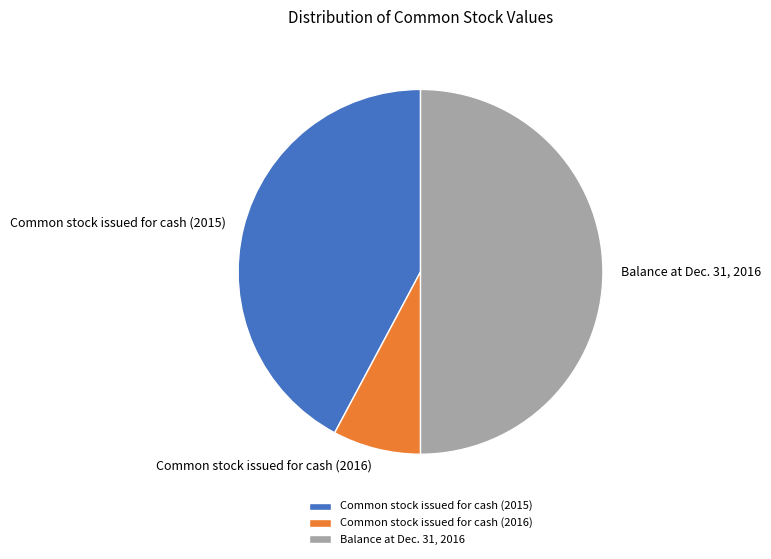

Is the sum of Common stock issued for cash (2015) and Balance at Dec. 31, 2016 greater than half?

Yes